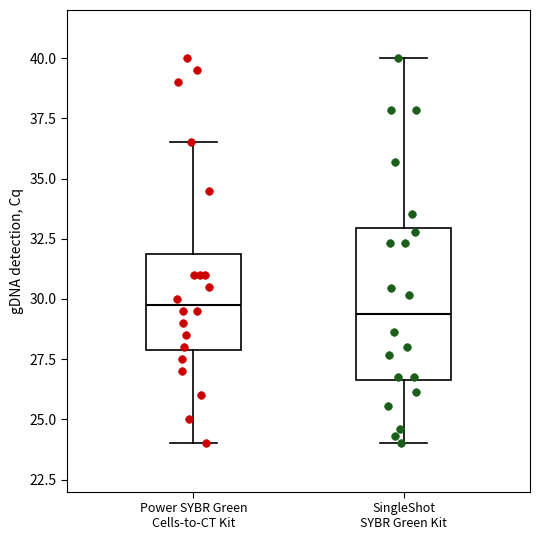

Where does the lower whisker of the box for Power SYBR Green Cells-to-CT Kit end on the y-axis? The values are not printed on the chart, so give them approximately, as read against the axis.

24.0